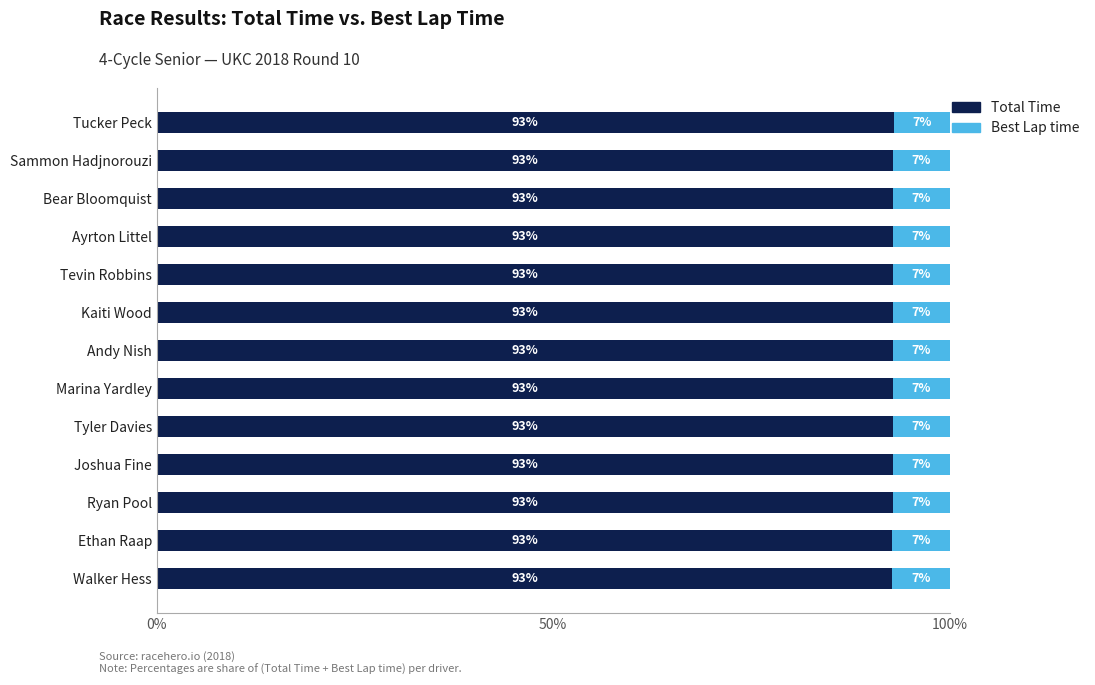

What is the total value across all series at Bear Bloomquist?

100.0